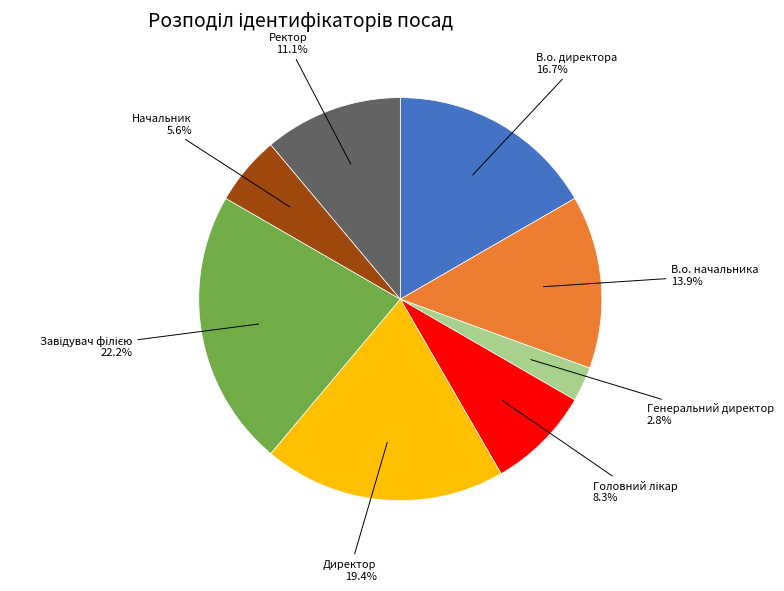

Approximately how many times larger is the value at В.о. директора compared to Генеральний директор?

6.0